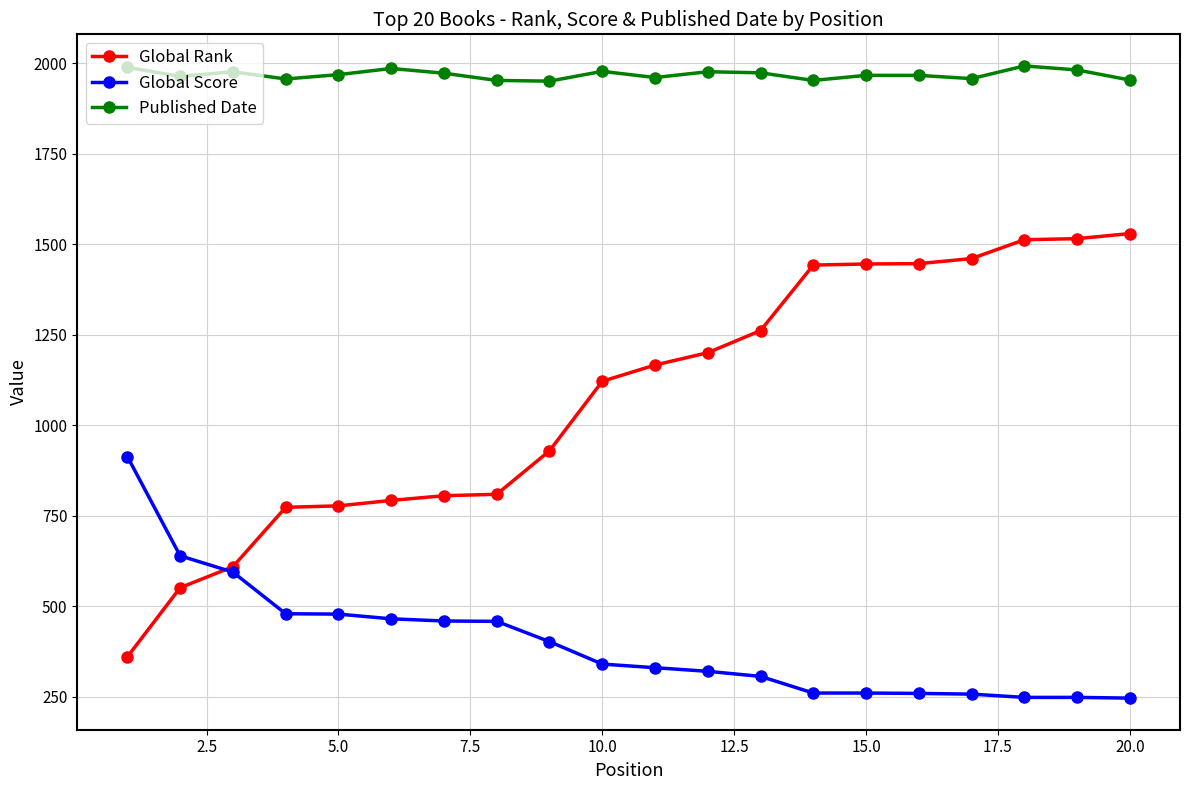

Rank the series by their maximum value, from highest to lowest.

Published Date, Global Rank, Global Score